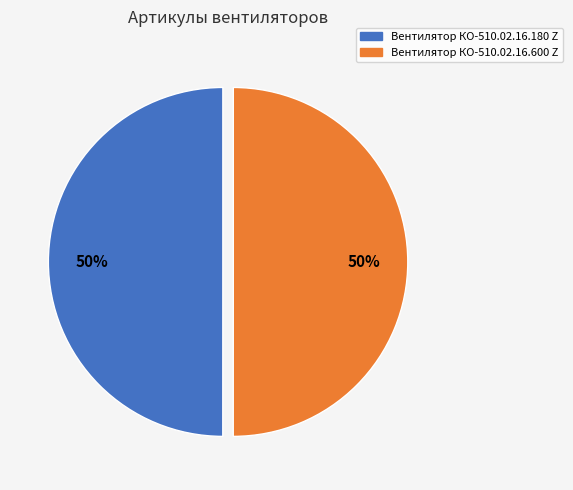

Count the number of slices in the pie.

2